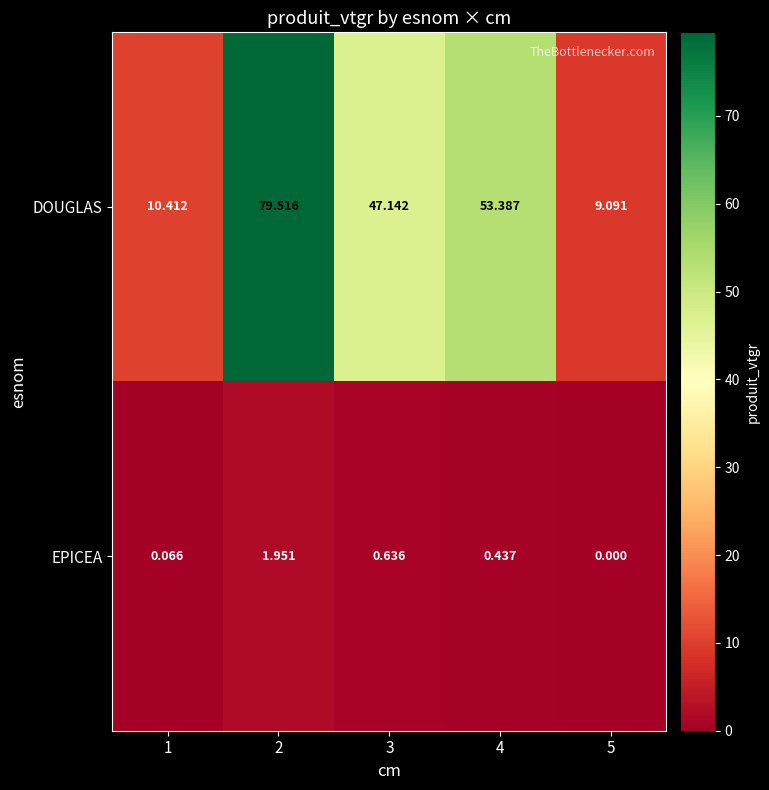

List the series in order of their peak value, lowest first.

EPICEA, DOUGLAS